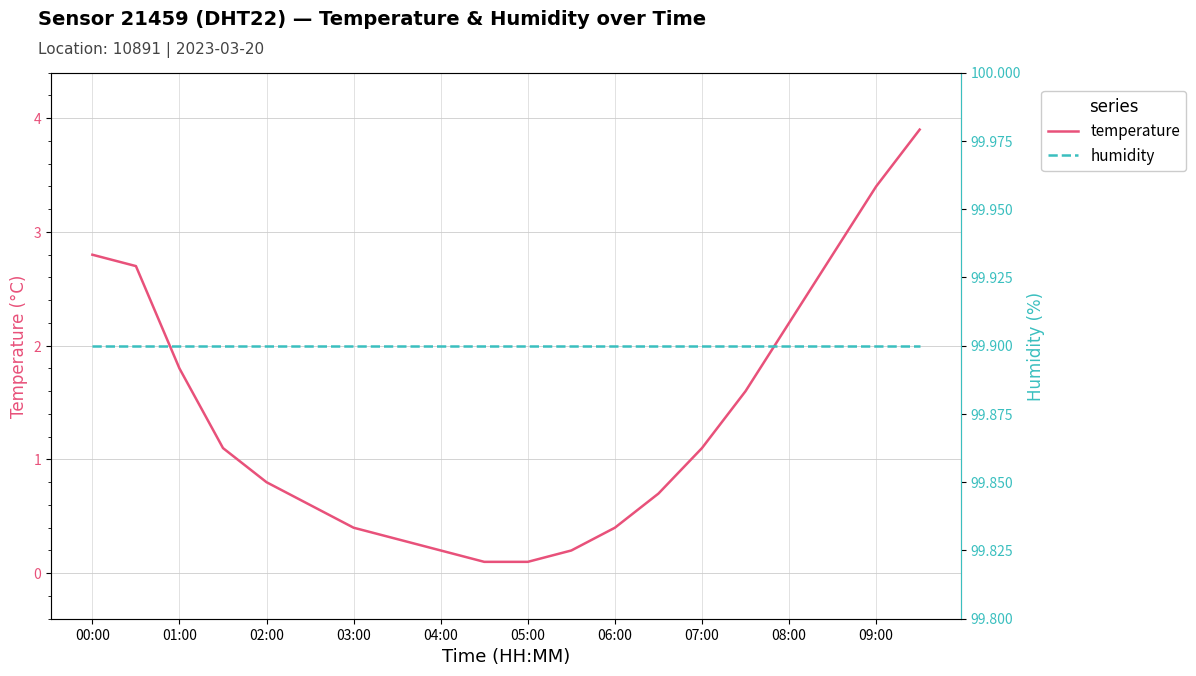

List the series in order of their peak value, highest first.

humidity, temperature